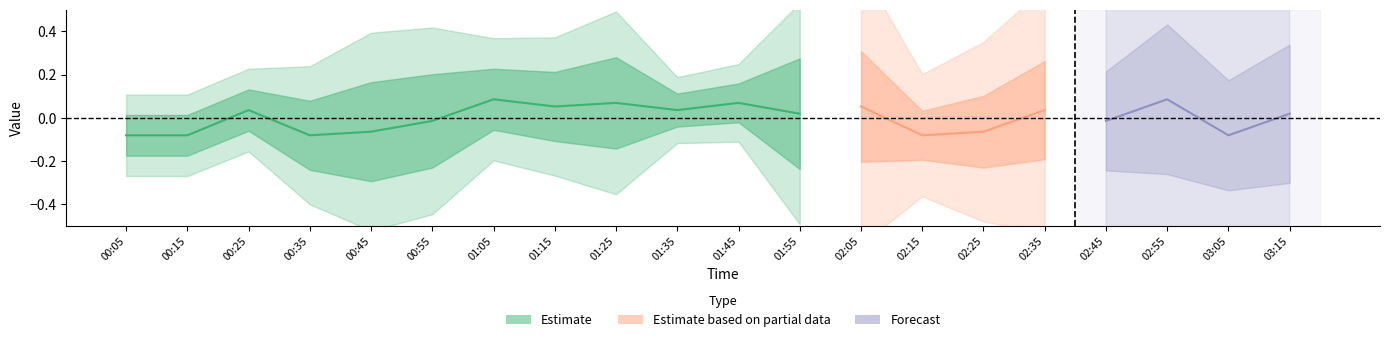

What is the label of the 13th point from the right?

01:15